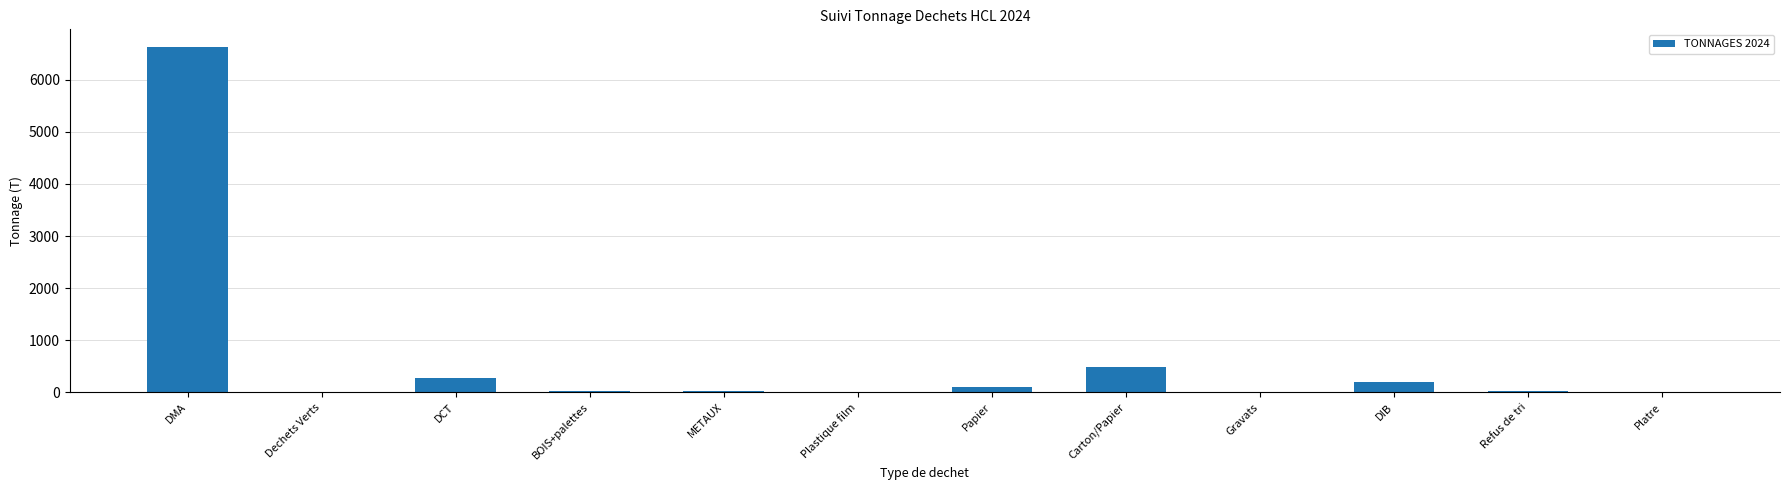

What is the difference between the values at Refus de tri and Platre?

33.6